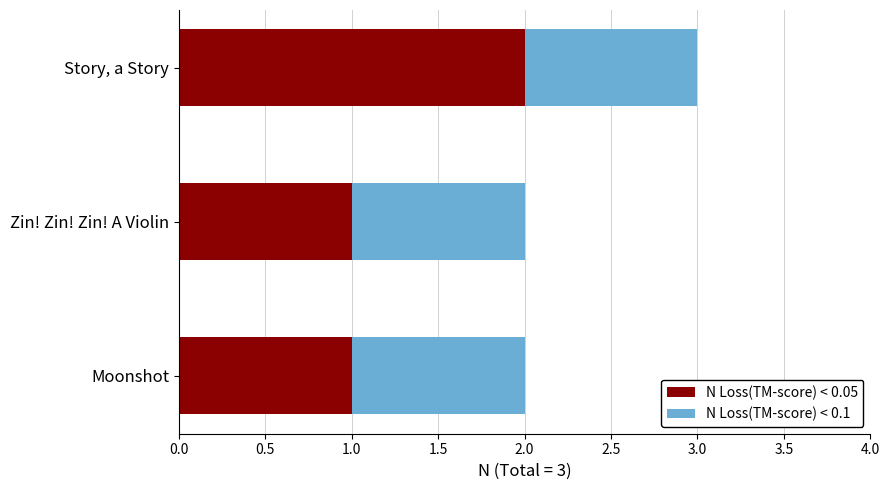

The N Loss(TM-score) < 0.05 series shows 2 at Moonshot. True or false?

False